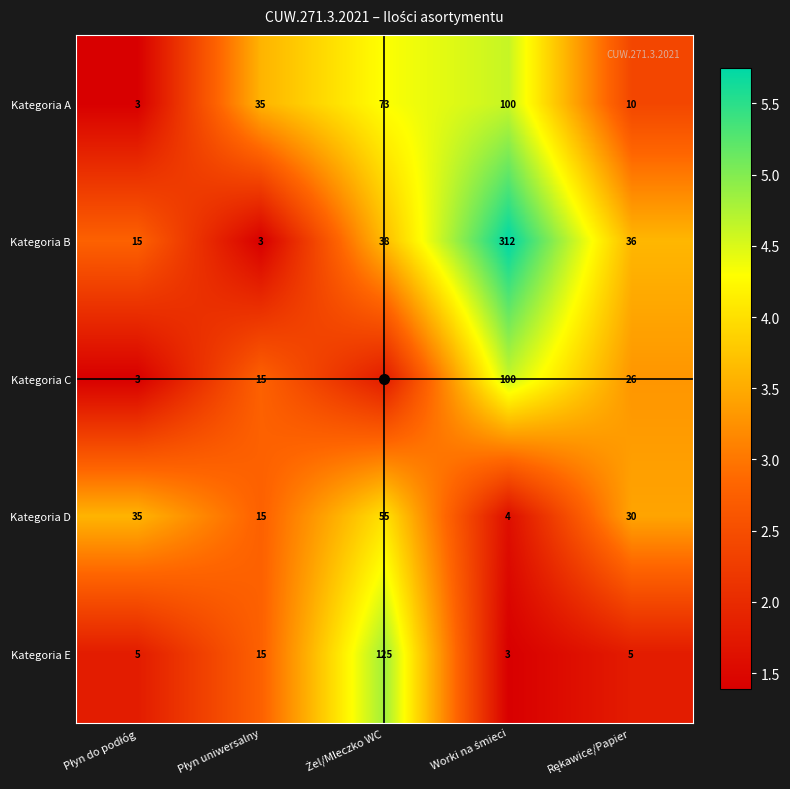

What is the average value of the Kategoria A series?

44